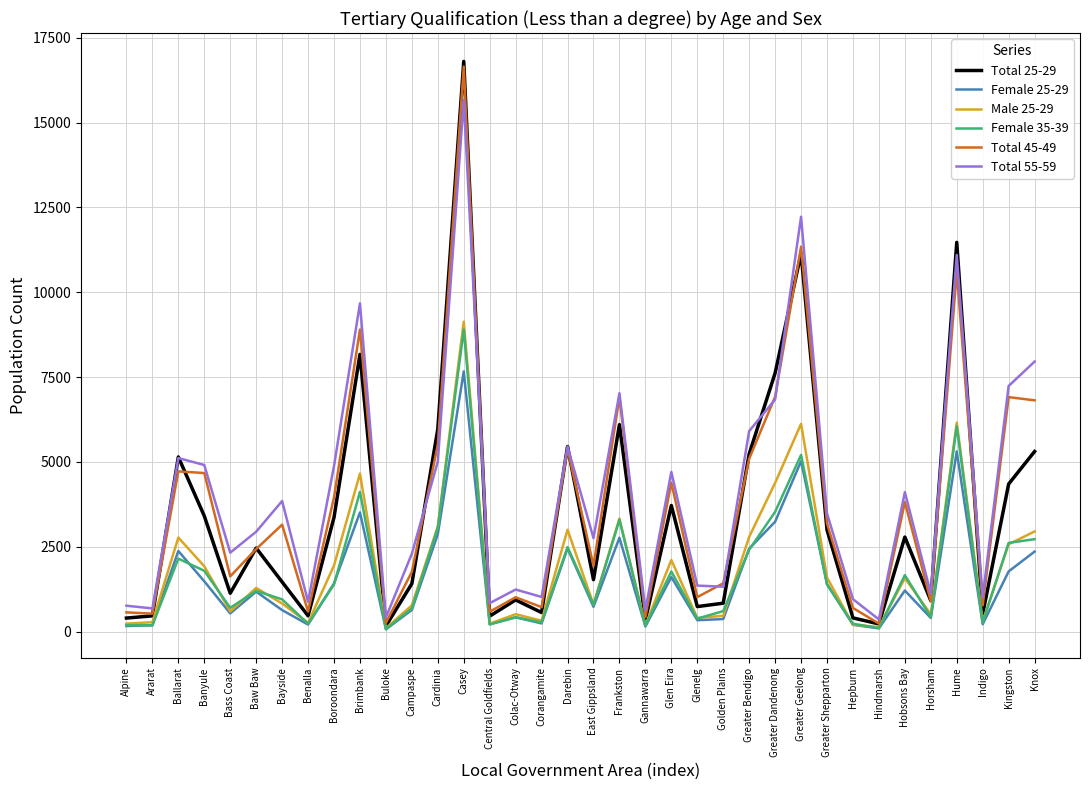

Which series has the widest spread of values?

Total 25-29